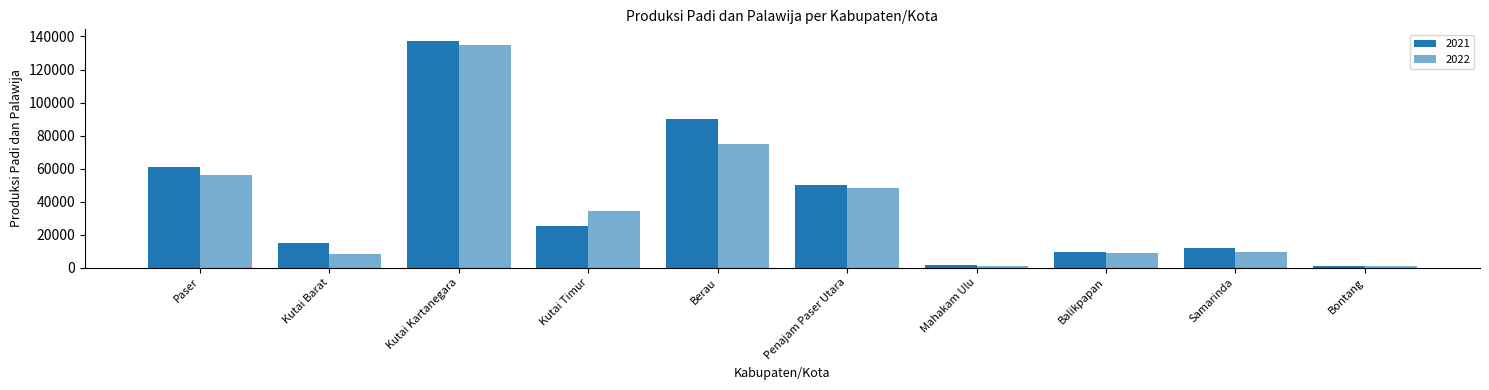

How many values in the 2022 series exceed 34194?

5